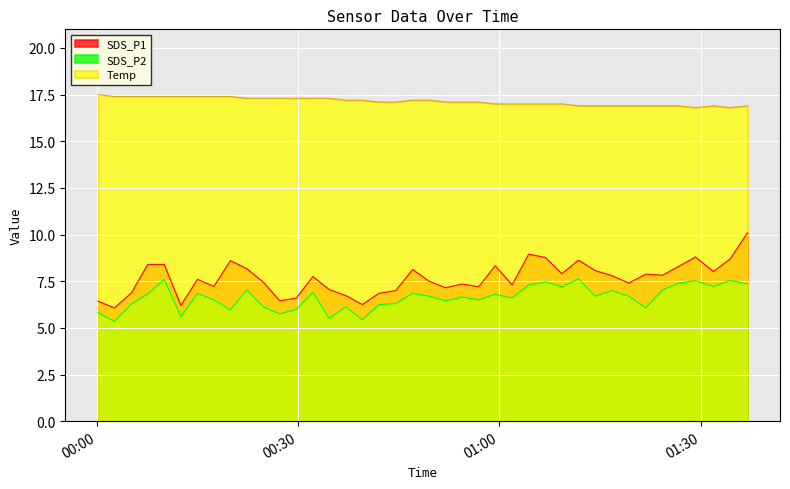

How many values in the Temp series exceed 17?

24